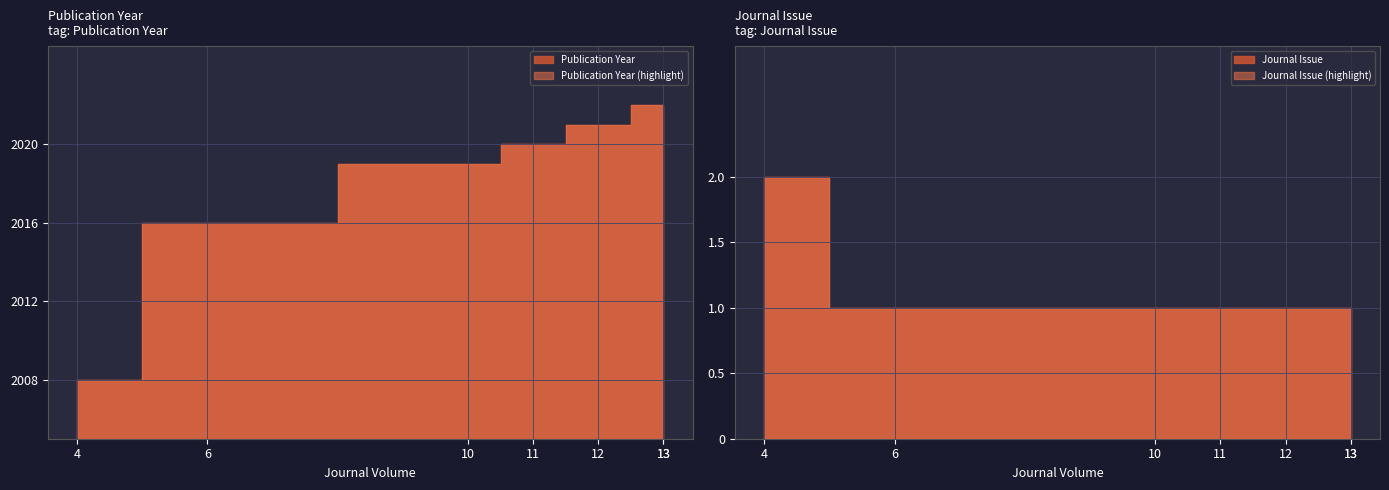

What value does the Journal Issue series have at 10?

1